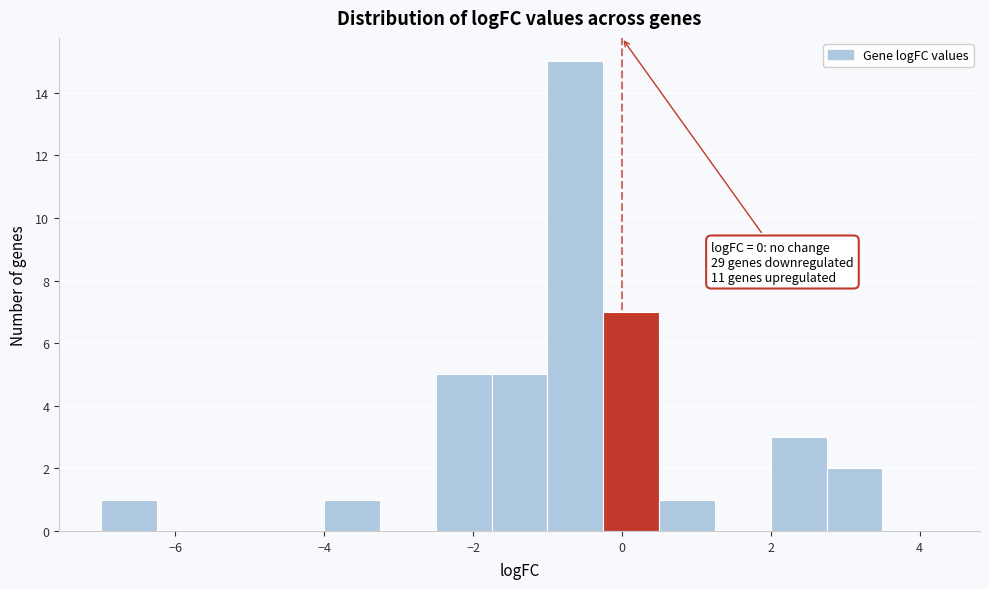

Around what value on the x-axis is the tallest bar? Give the approximate position of its centre, as read against the axis.

-0.6